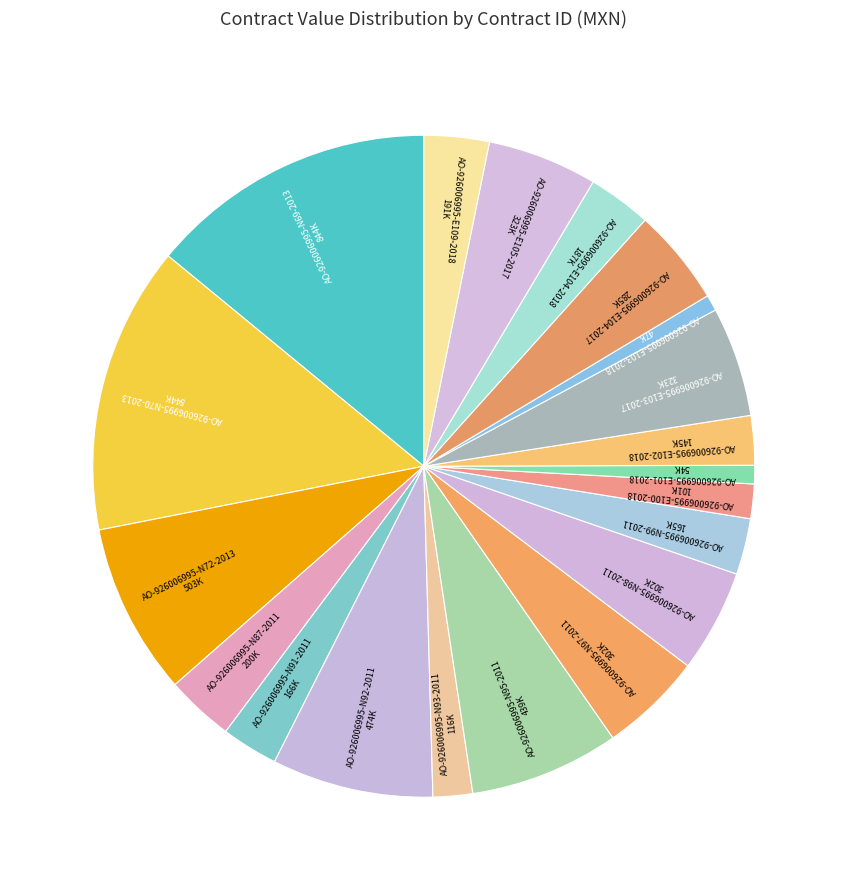

The AO-926006995-N70-2013 slice represents 5% of the pie. True or false?

False